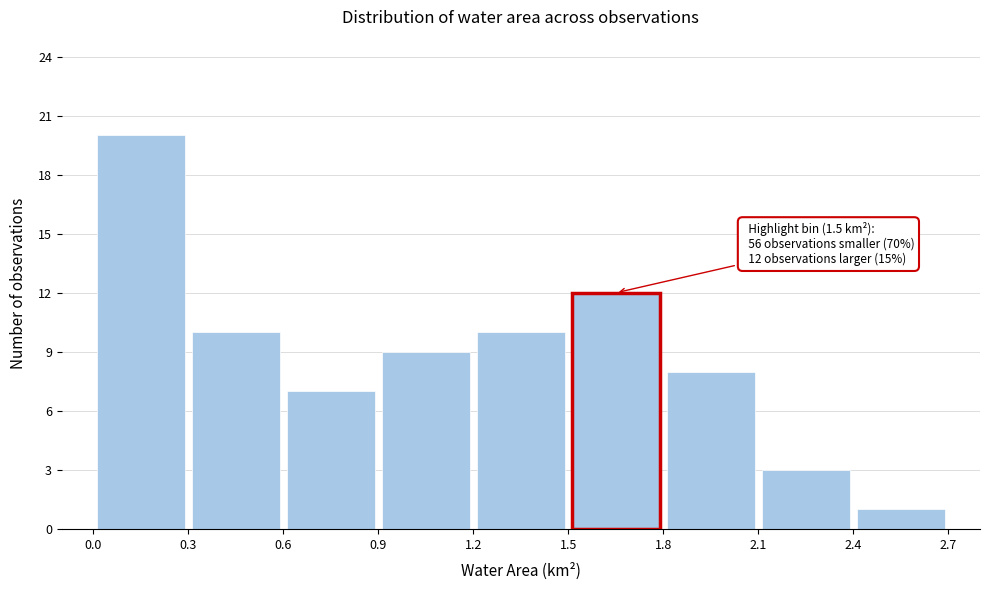

Which range on the x-axis has the tallest bar?

0.0 to 0.3